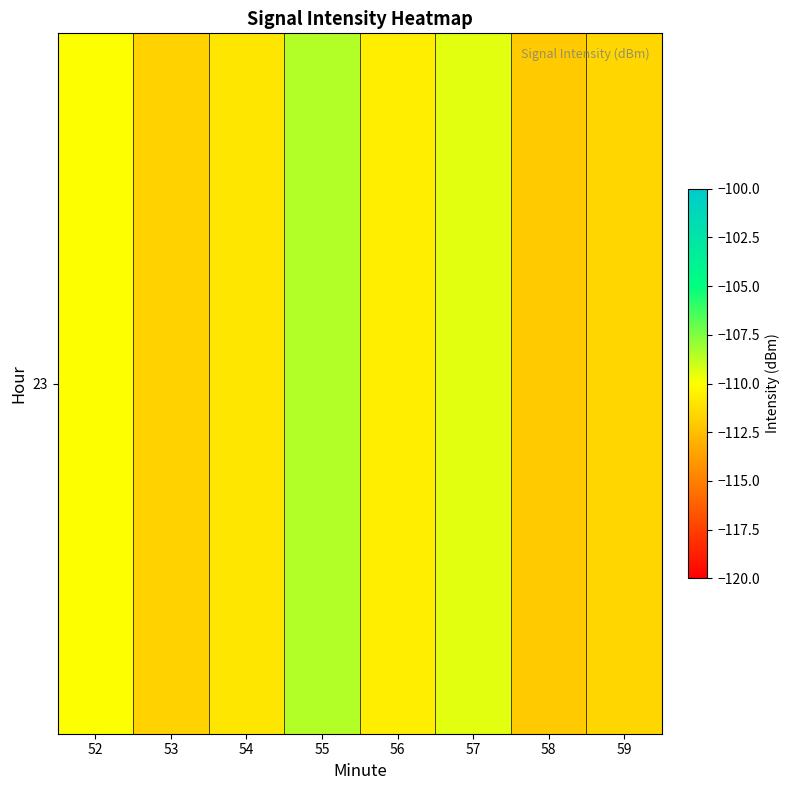

Is it true that the value at 56 is -110.7?

True